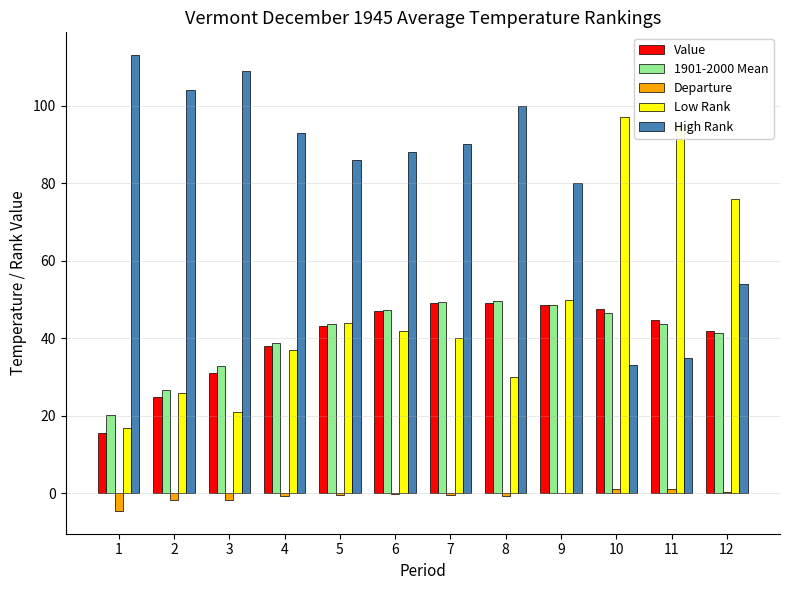

The 1901-2000 Mean series shows 18.8 at 12. True or false?

False